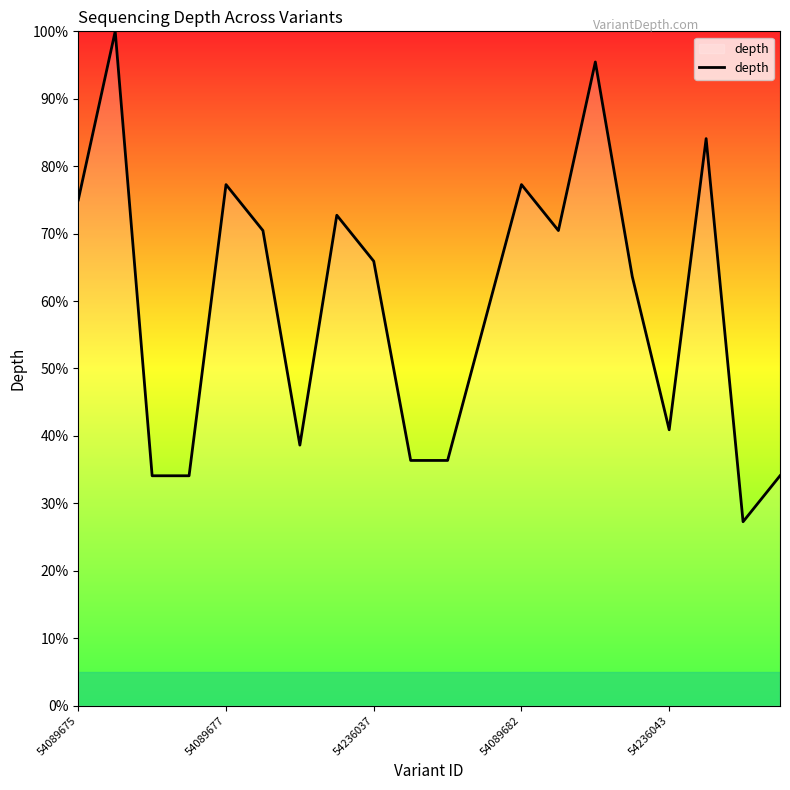

What is the minimum value shown in the chart?

27.3